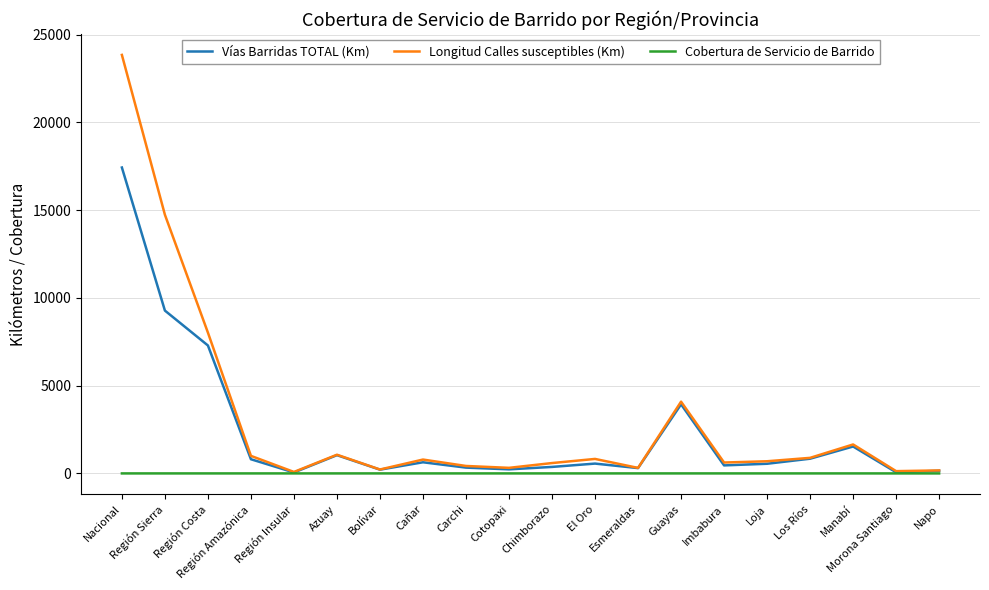

At which category is the sum across all series the highest?

Nacional